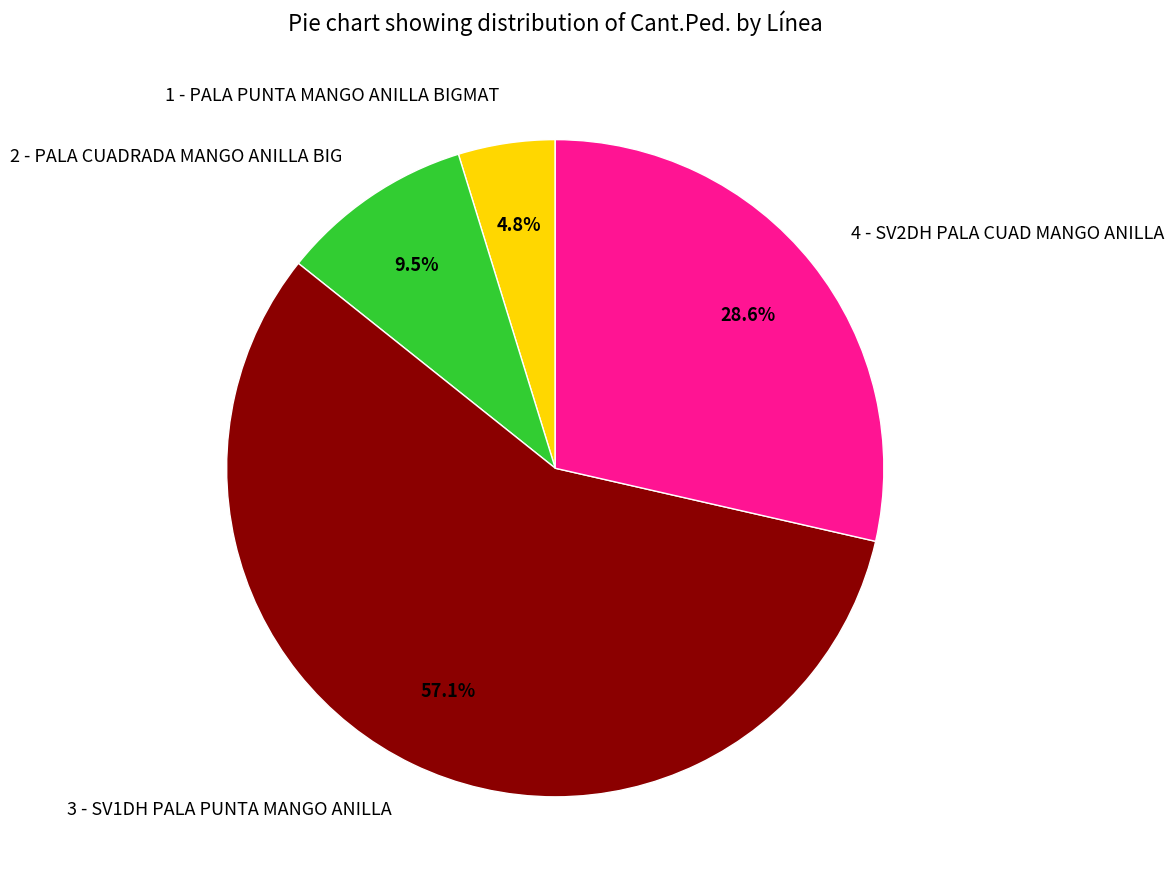

To the nearest percent, what is the difference between the 4 - SV2DH PALA CUAD MANGO ANILLA and 2 - PALA CUADRADA MANGO ANILLA BIG slice percentages?

19%